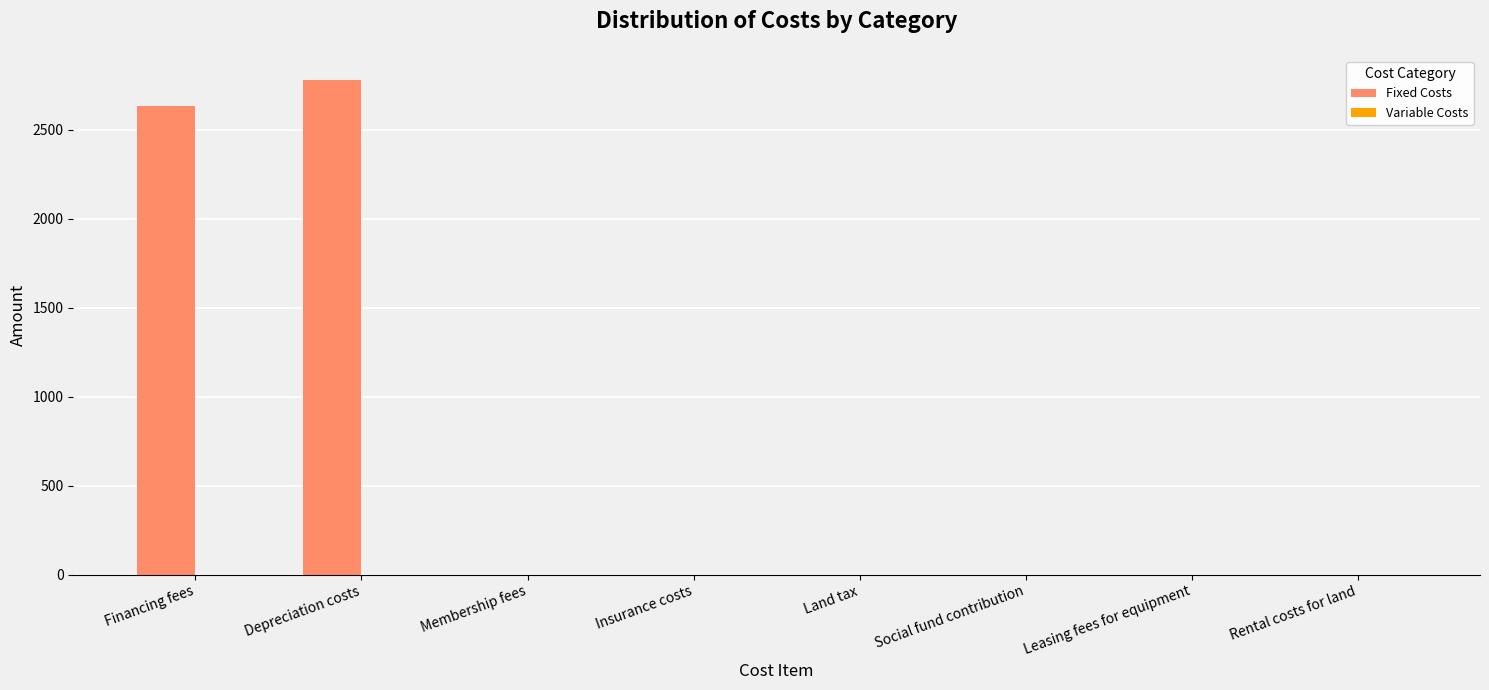

True or false: the data shows -1255.6 at Leasing fees for equipment.

False